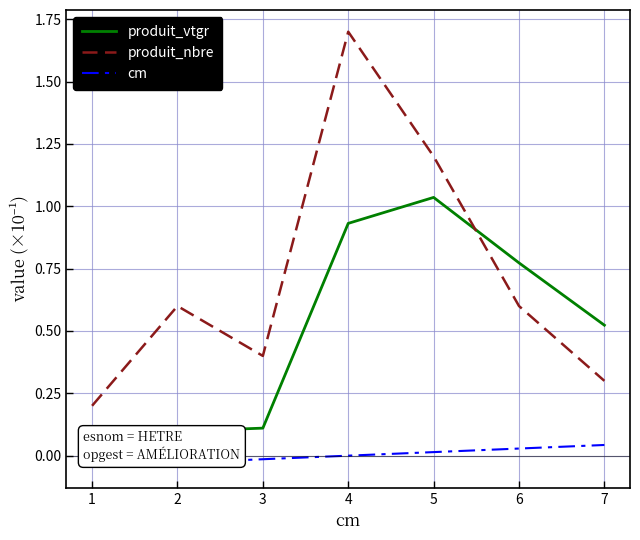

Rank the series at 4 from highest to lowest value.

produit_nbre, produit_vtgr, cm